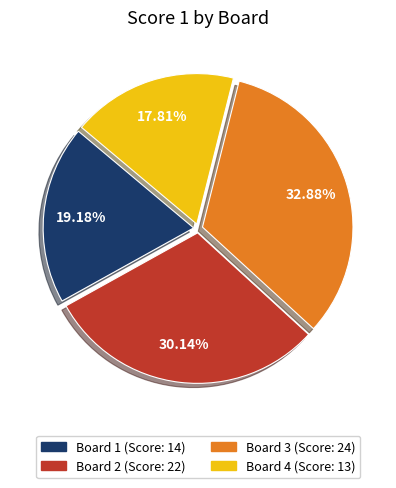

What portion of the pie excludes Board 1?

80.8%